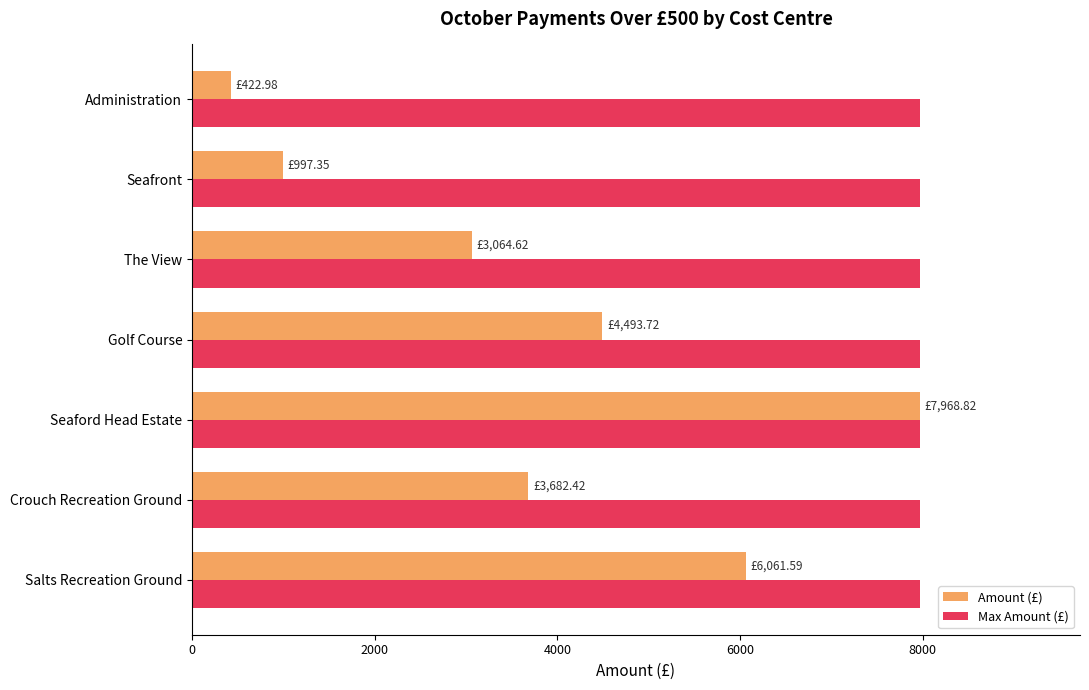

Is the value of Amount (£) at Crouch Recreation Ground greater than the value of Max Amount (£) at Seafront?

No